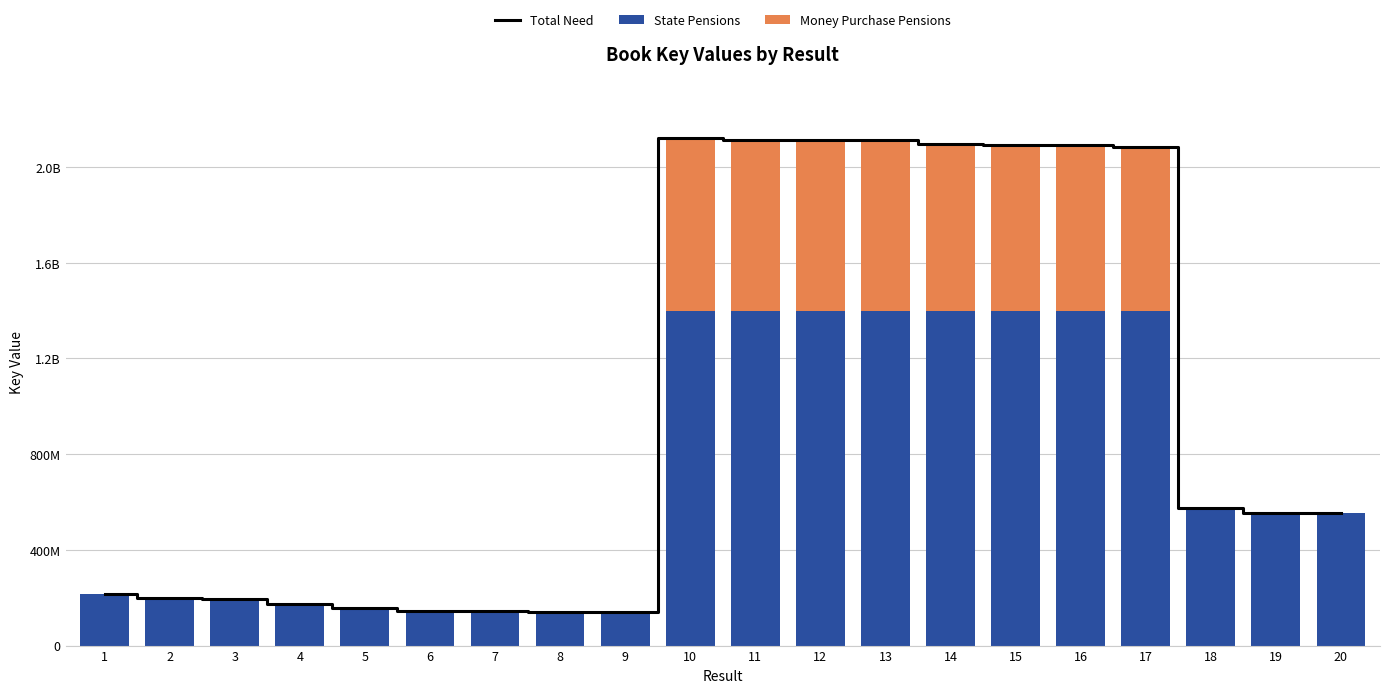

The Money Purchase Pensions series shows 693377575 at 16. True or false?

True